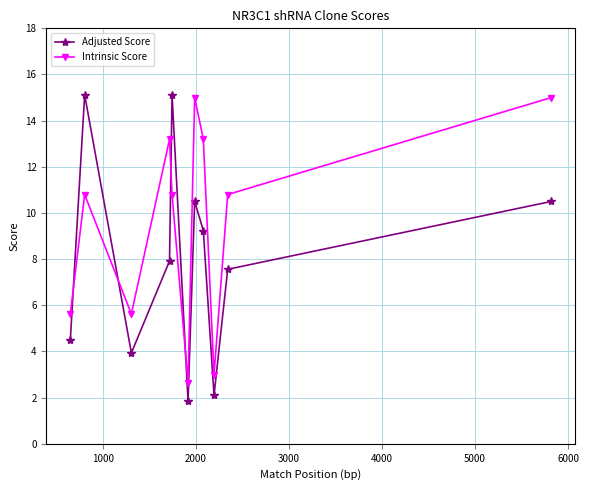

What is the value of the Intrinsic Score point at the 8th from the left?

13.2